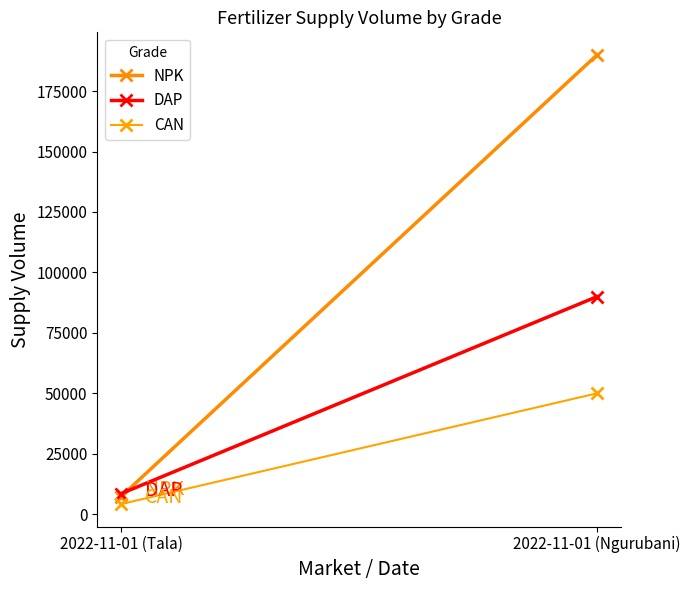

Reading left to right, extract all data points from this chart.

NPK: 7300	190000
DAP: 8500	90000
CAN: 4200	50000